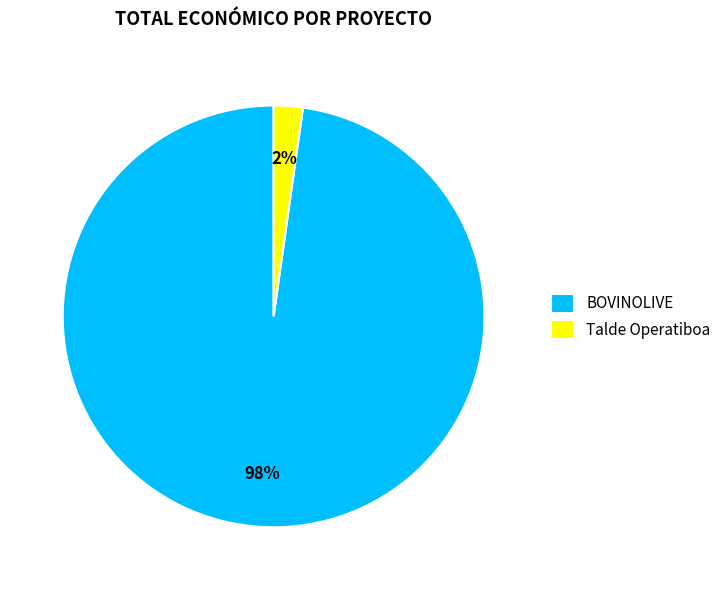

The BOVINOLIVE slice represents 98% of the pie. True or false?

True